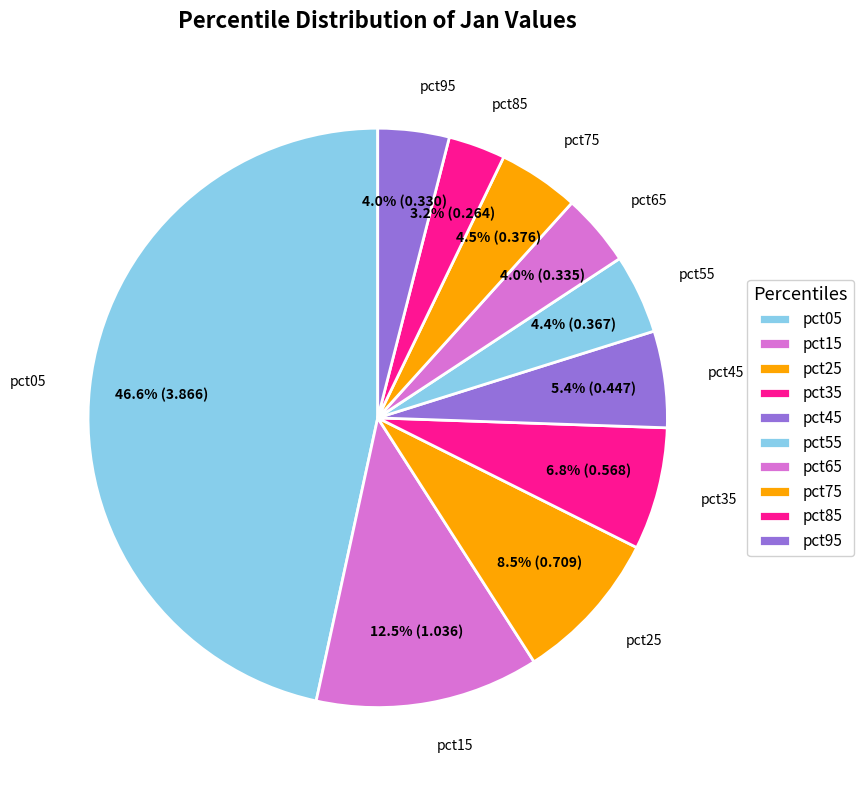

Combined, what portion of the pie is pct15 and pct25?

21.0%